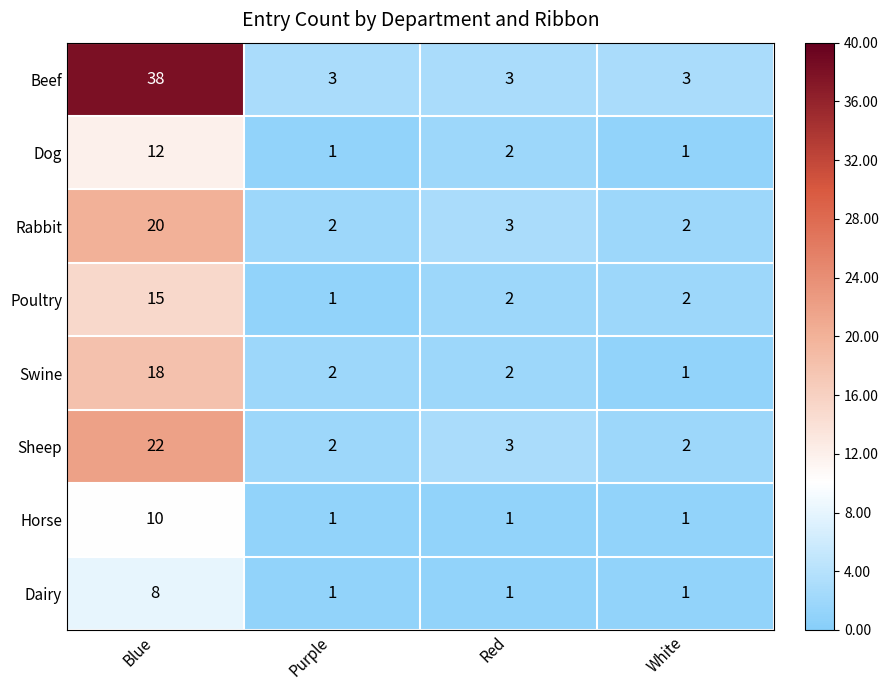

List the series in order of their peak value, highest first.

Beef, Sheep, Rabbit, Swine, Poultry, Dog, Horse, Dairy